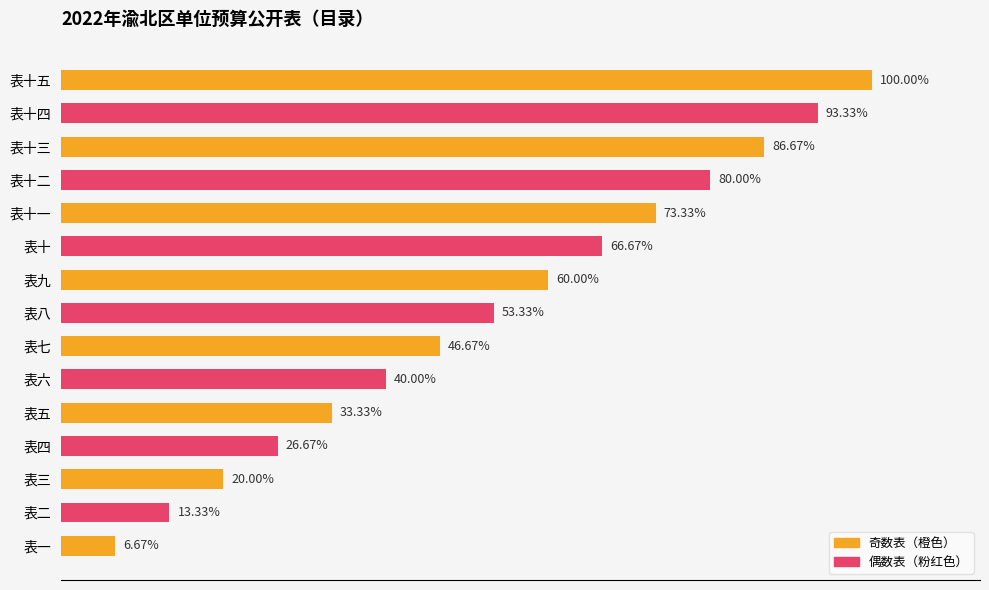

Rank the categories by value from lowest to highest.

表一, 表二, 表三, 表四, 表五, 表六, 表七, 表八, 表九, 表十, 表十一, 表十二, 表十三, 表十四, 表十五